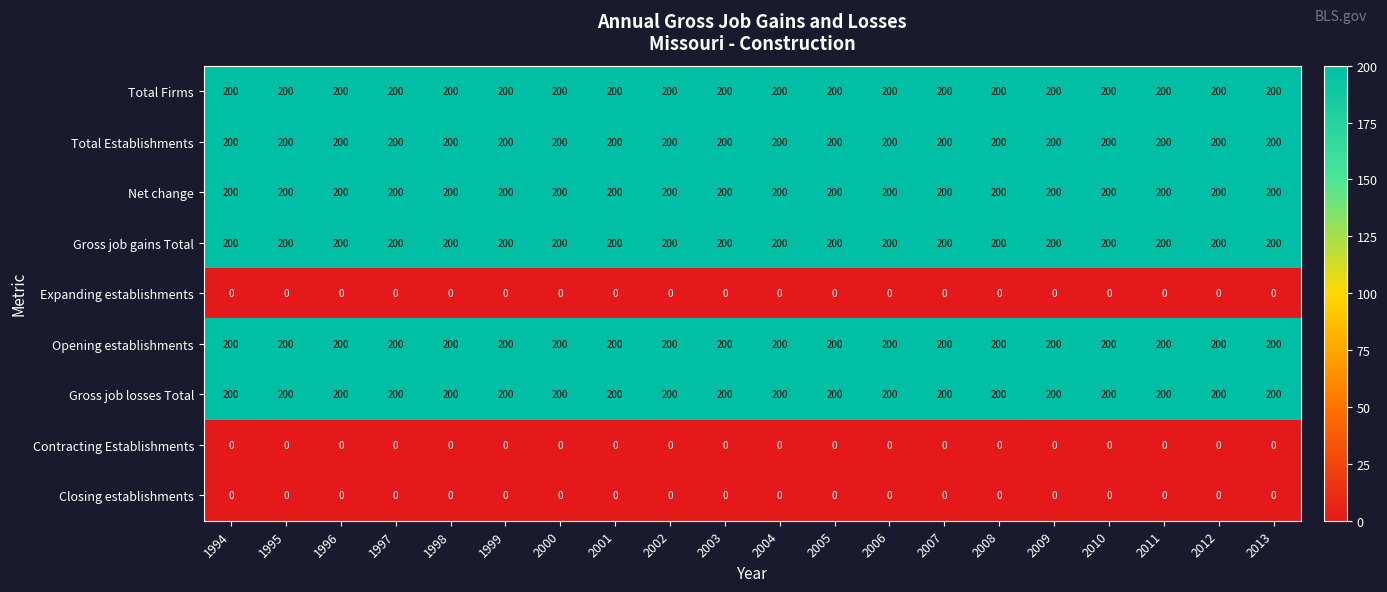

How many series are shown in this chart?

9